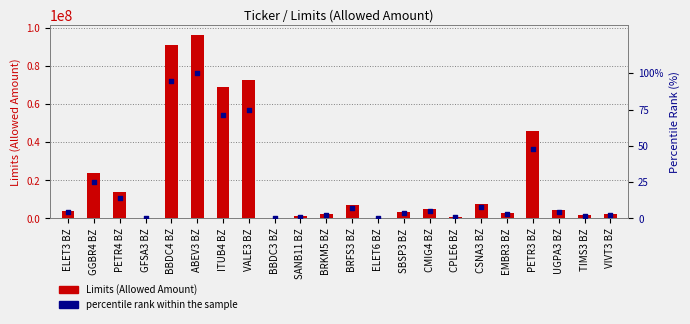

At which category is the sum across all series the highest?

ABEV3 BZ